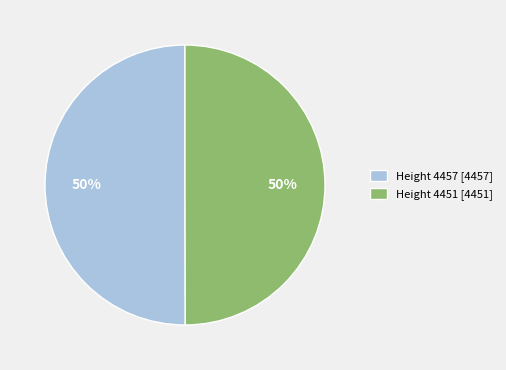

To the nearest percent, what percentage of the pie is Height 4451 [4451]?

50%